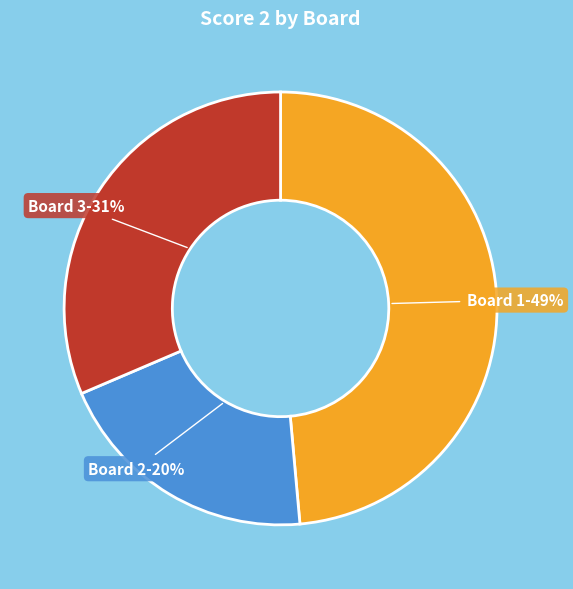

Is it true that Board 3 is 40% of the pie?

False